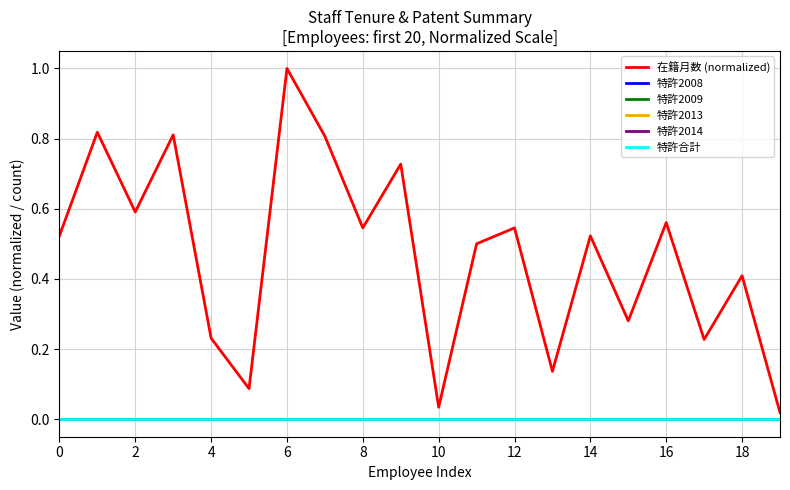

True or false: 特許2009 and 特許合計 intersect in this chart.

False